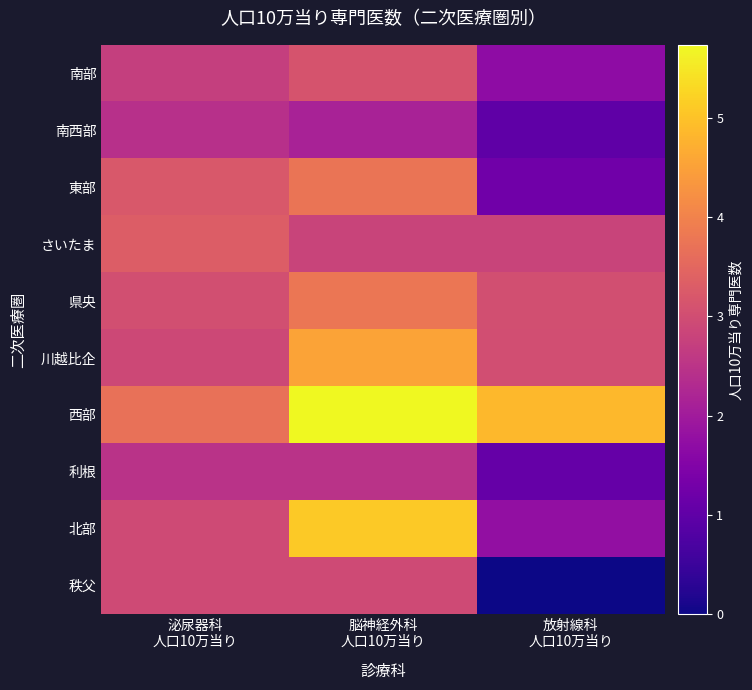

How many data points does each series have?

3